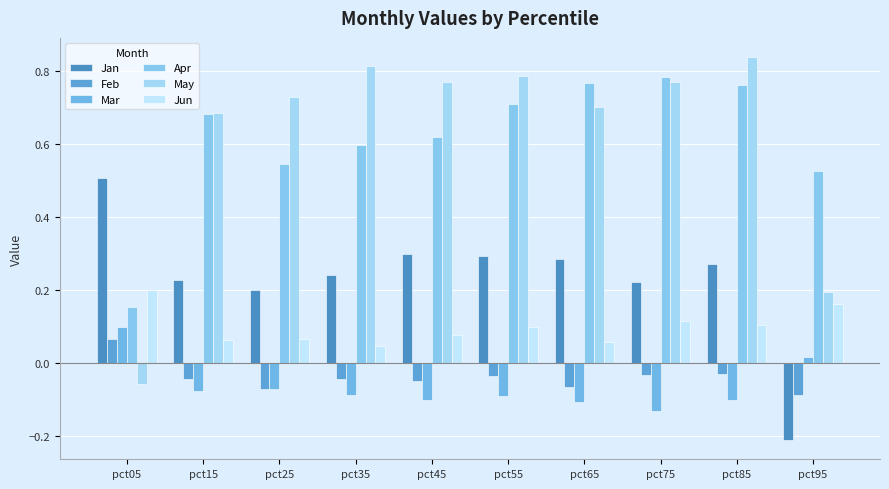

What is the sum of all May values?

6.2